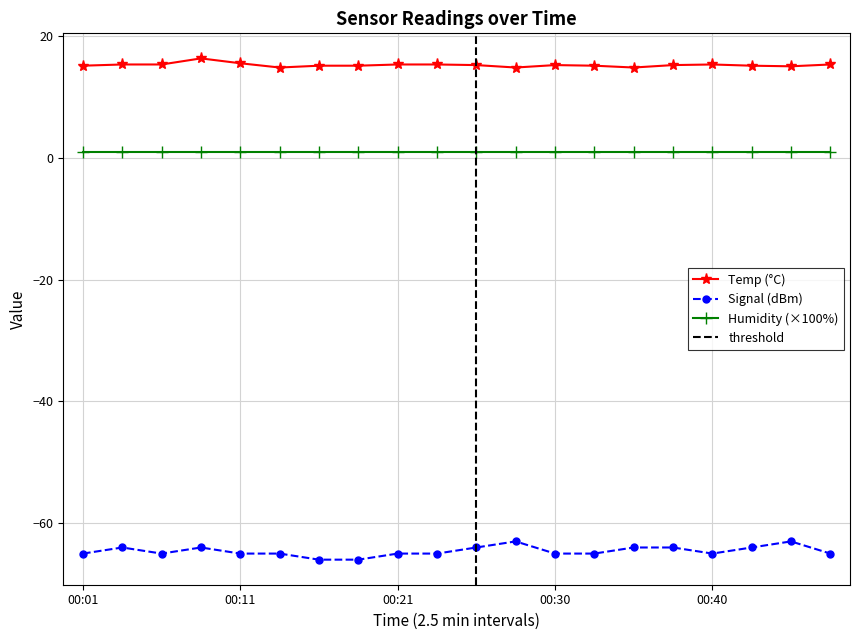

What is the smallest value displayed?

-66.0